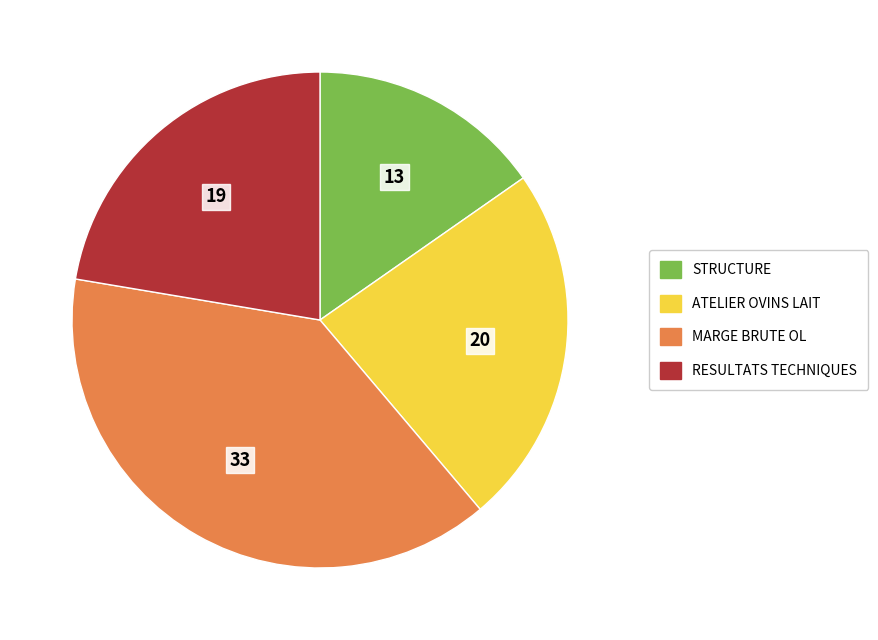

The RESULTATS TECHNIQUES slice represents 13% of the pie. True or false?

False